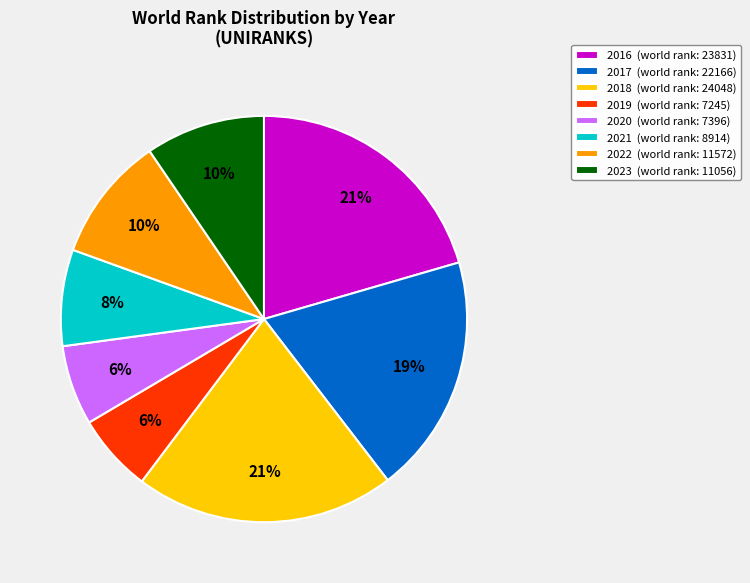

What percentage is the 2016 slice, to the nearest percent?

21%